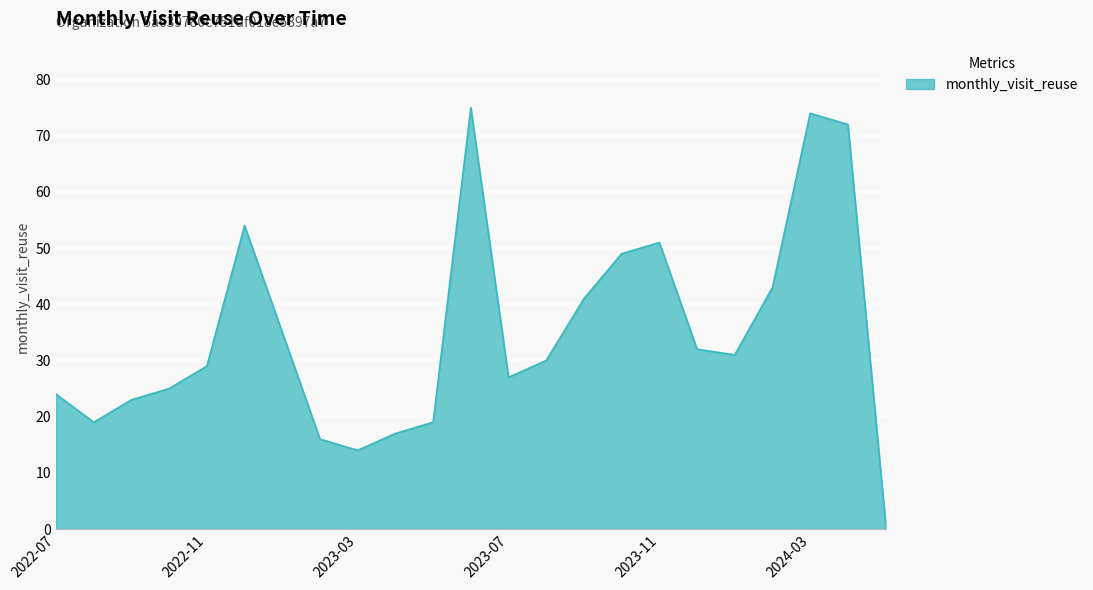

What is the maximum value shown in the chart?

75